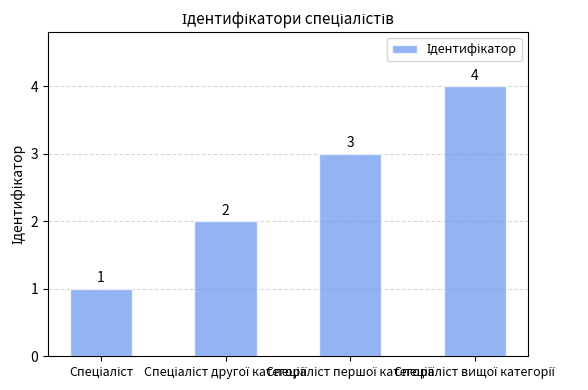

What is the sum of all values?

10